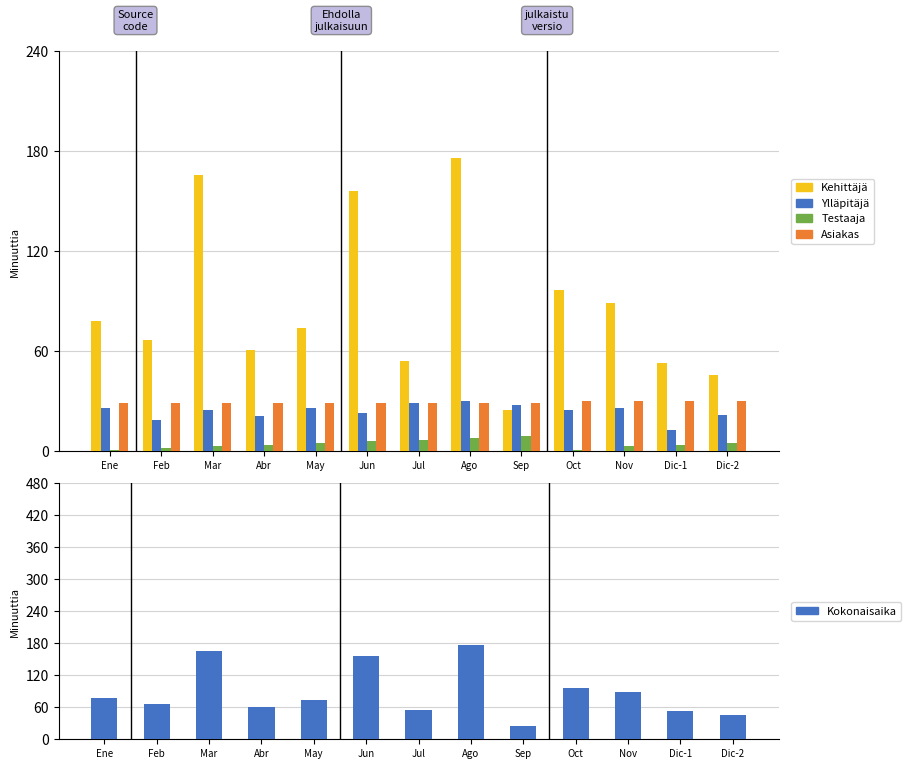

List the series in order of their peak value, lowest first.

Testaaja, Ylläpitäjä, Asiakas, Kehittäjä, Kokonaisaika